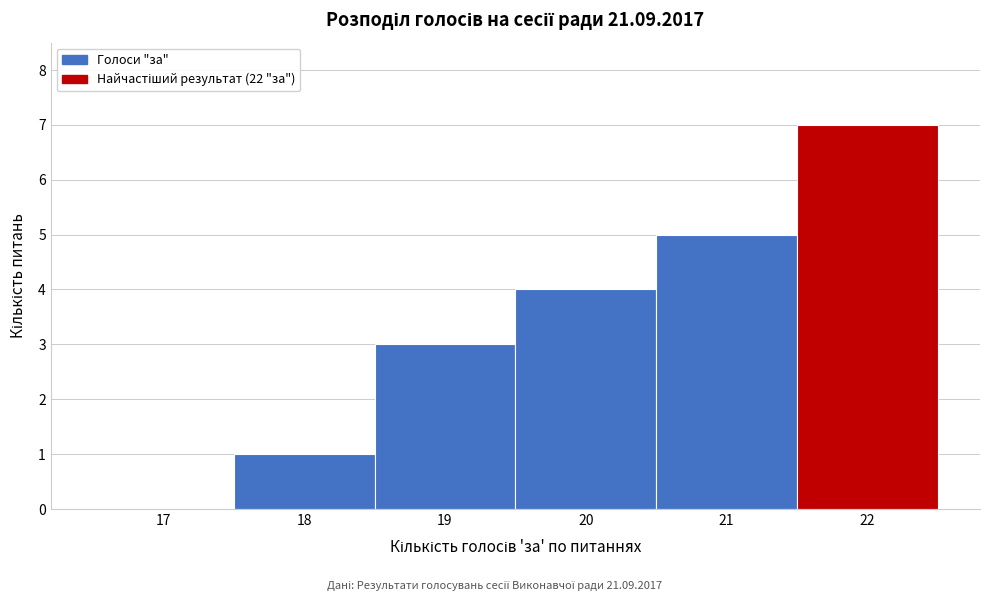

Reading left to right, transcribe all the data shown in this chart.

17=0	18=1	19=3	20=4	21=5	22=7